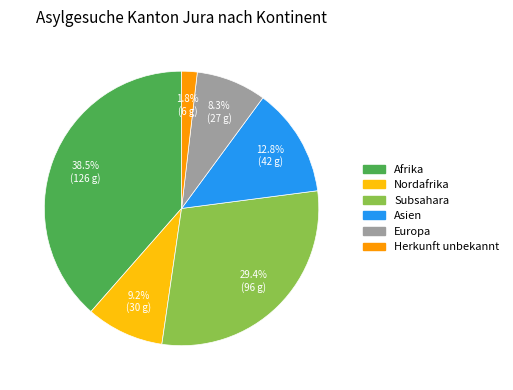

Approximately how many times larger is the value at Asien compared to Afrika?

0.3